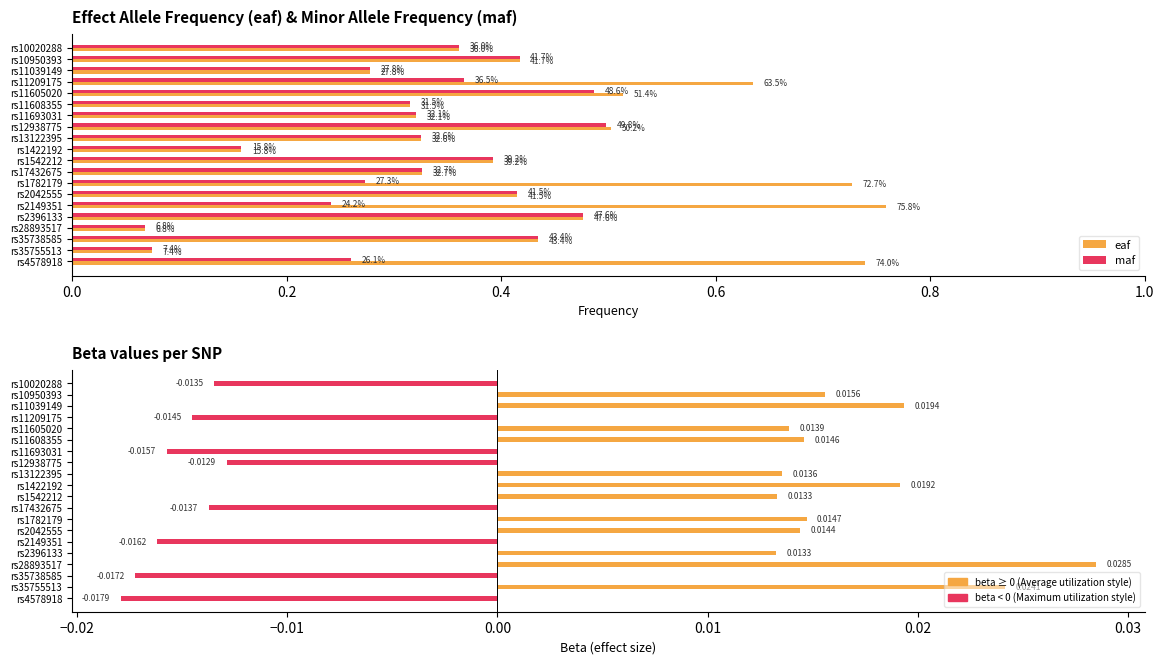

Are the bars horizontal?

Yes